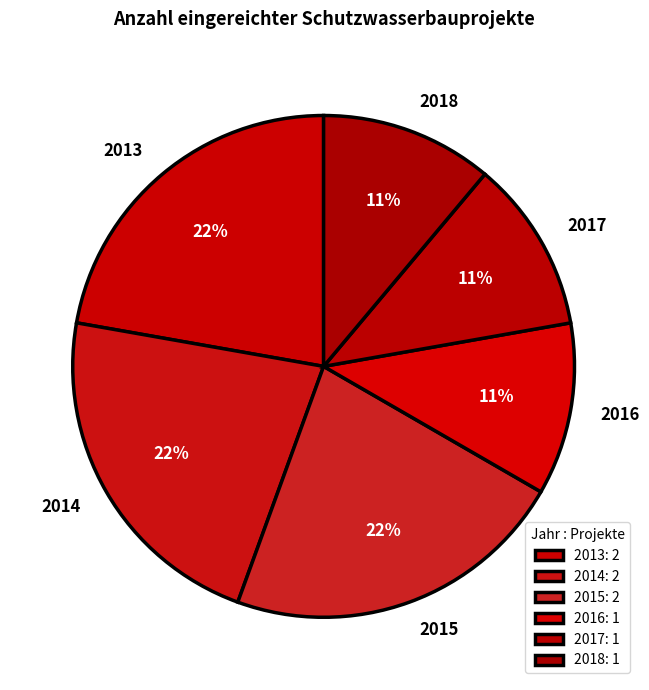

Is the sum of 2013 and 2014 greater than half?

No